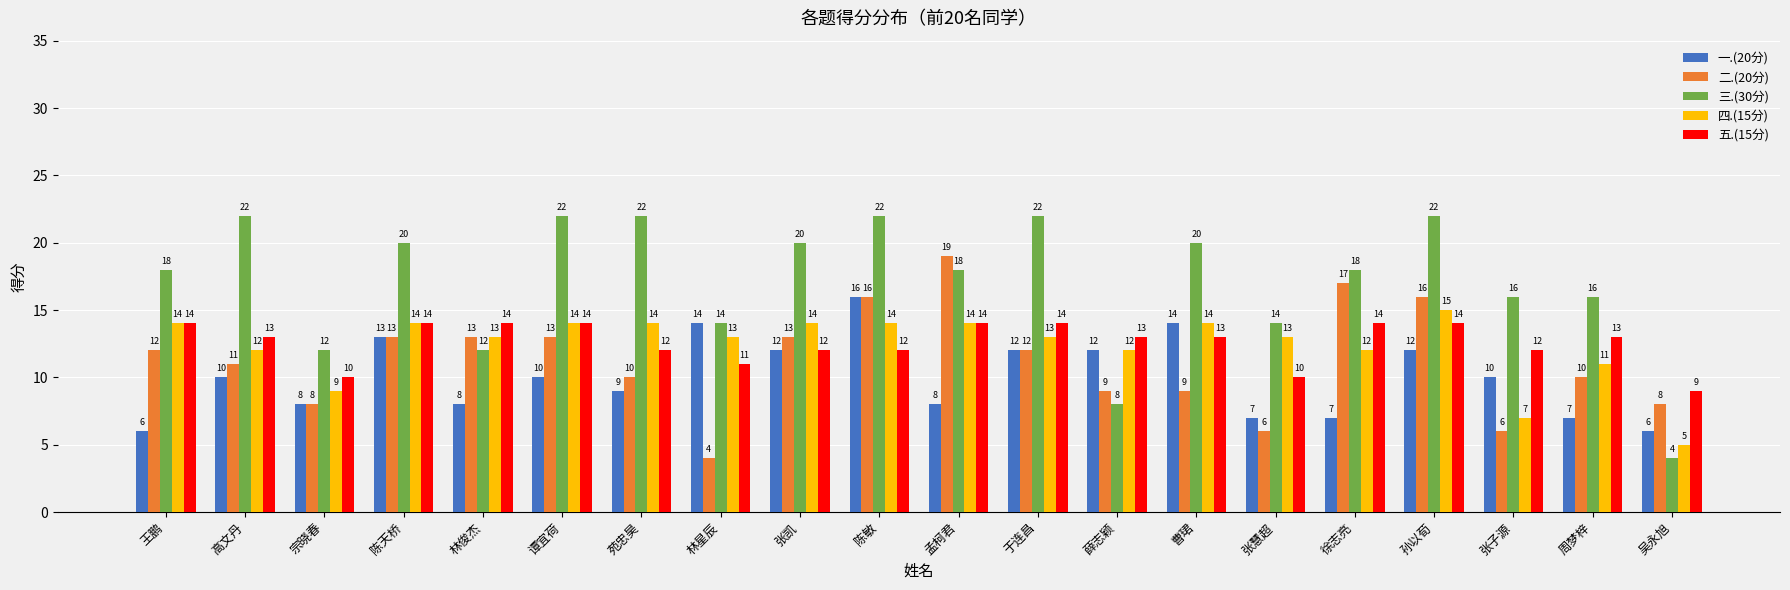

At which label is 四.(15分) closest to 10?

宗晓春